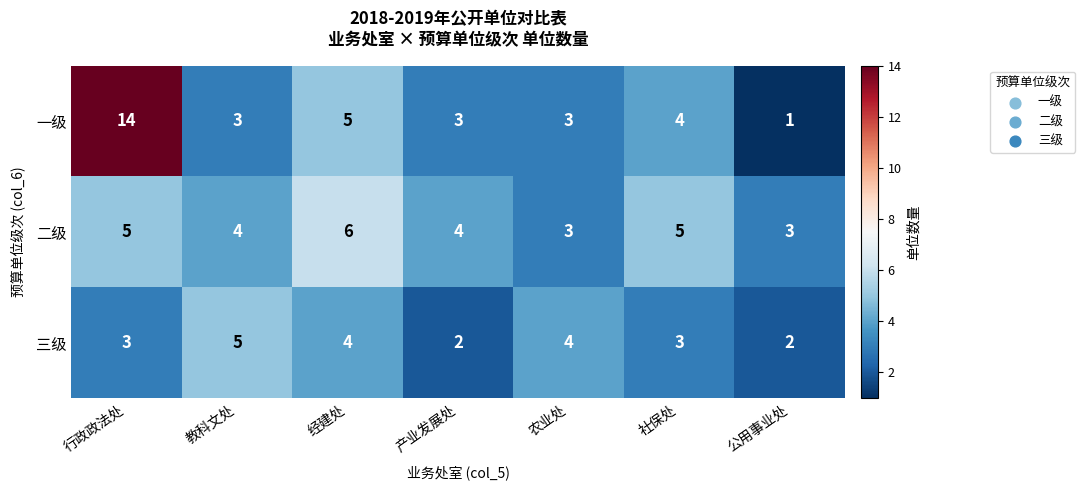

Between 行政政法处 and 社保处, which series saw the biggest shift?

一级